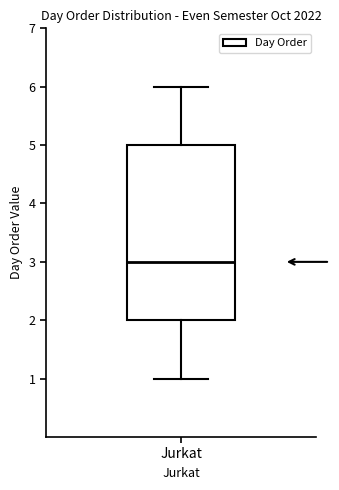

Transcribe this box plot: give where the median line is, the range the box spans, and where the two whiskers end, as read against the y-axis. The values are not printed on the chart, so give them approximately, as read against the axis.

median 3, box 2 to 5, whiskers 1 to 6